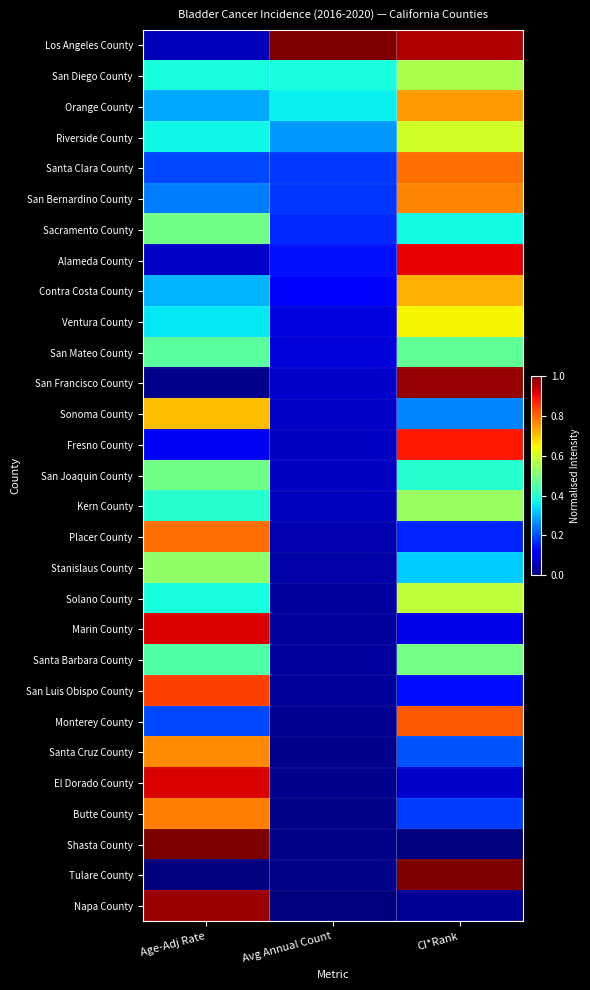

What is the total value across all series at CI*Rank?

14.7